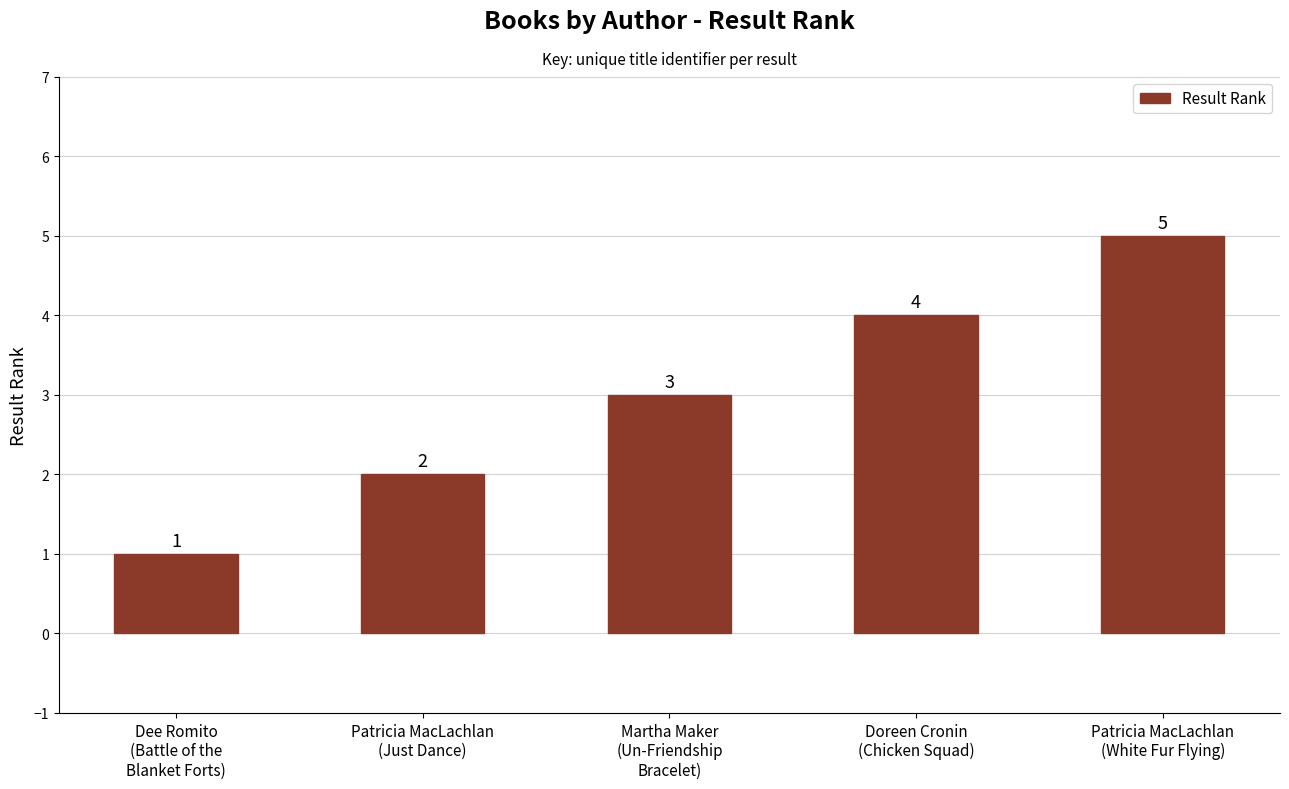

What is the change in value from Patricia MacLachlan
(Just Dance) to Doreen Cronin
(Chicken Squad)?

+2